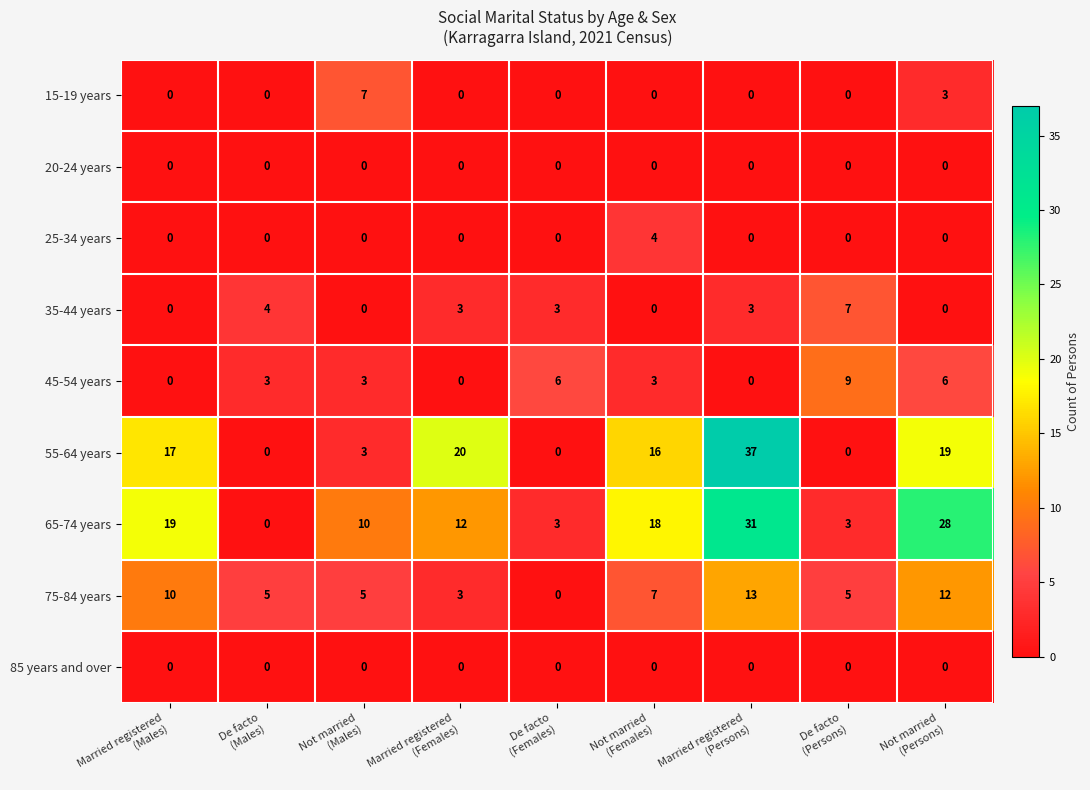

Which series changed the most between De facto
(Males) and De facto
(Persons)?

45-54 years